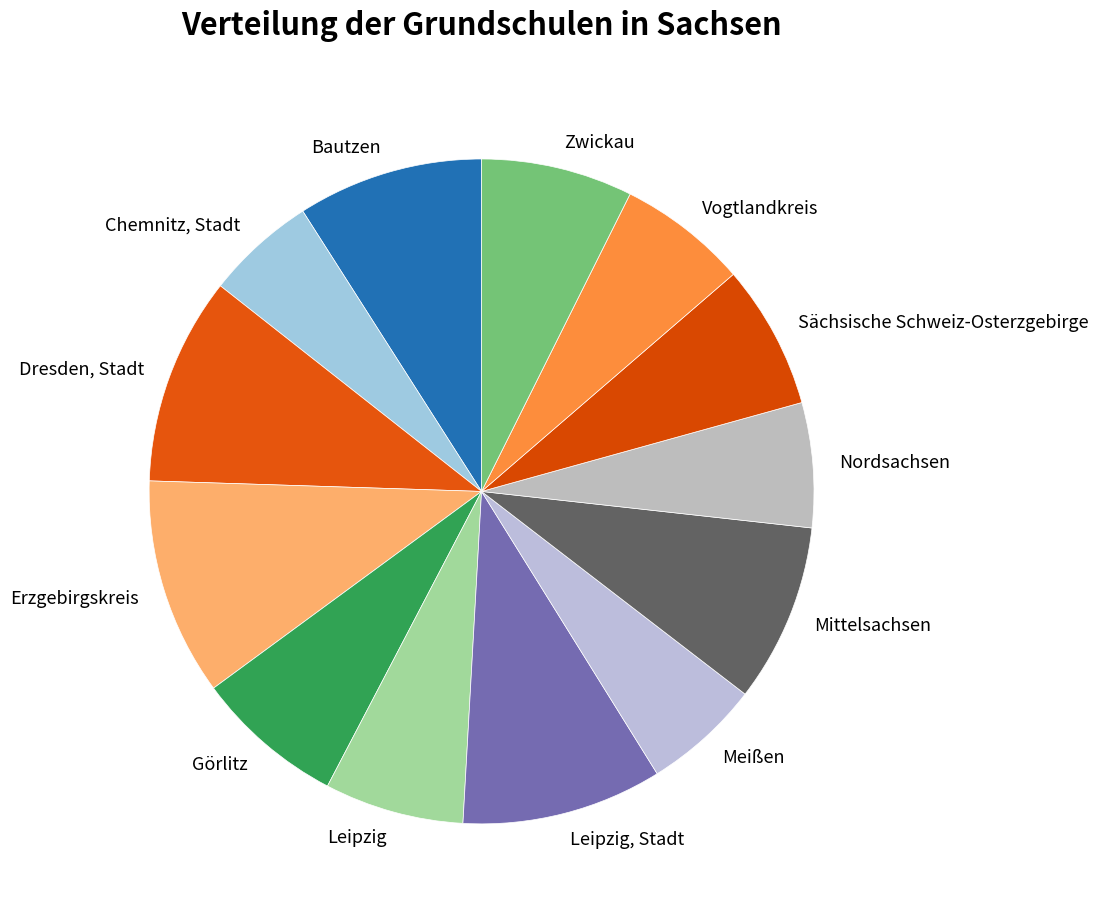

Which has a higher value, Mittelsachsen or Leipzig, Stadt?

Leipzig, Stadt